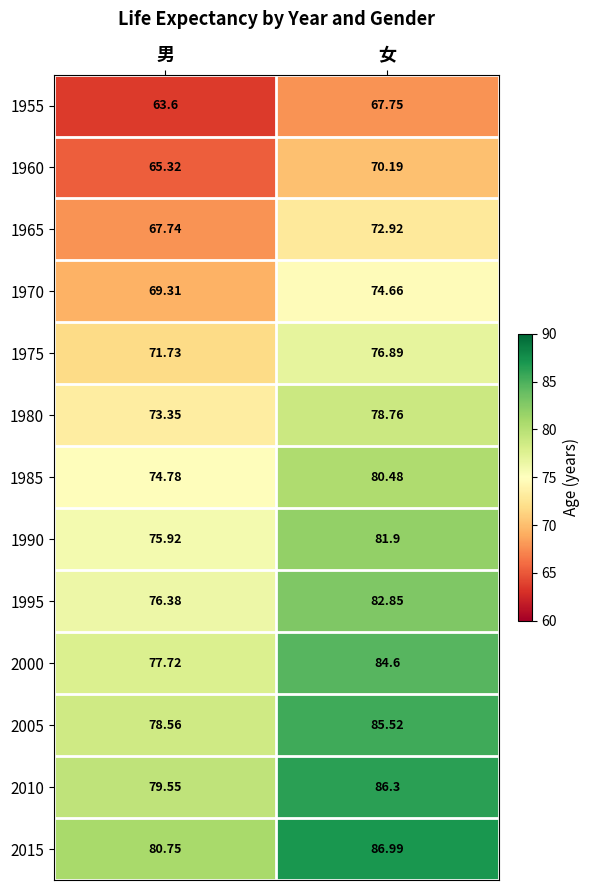

At which label does 1995 first exceed 82?

女